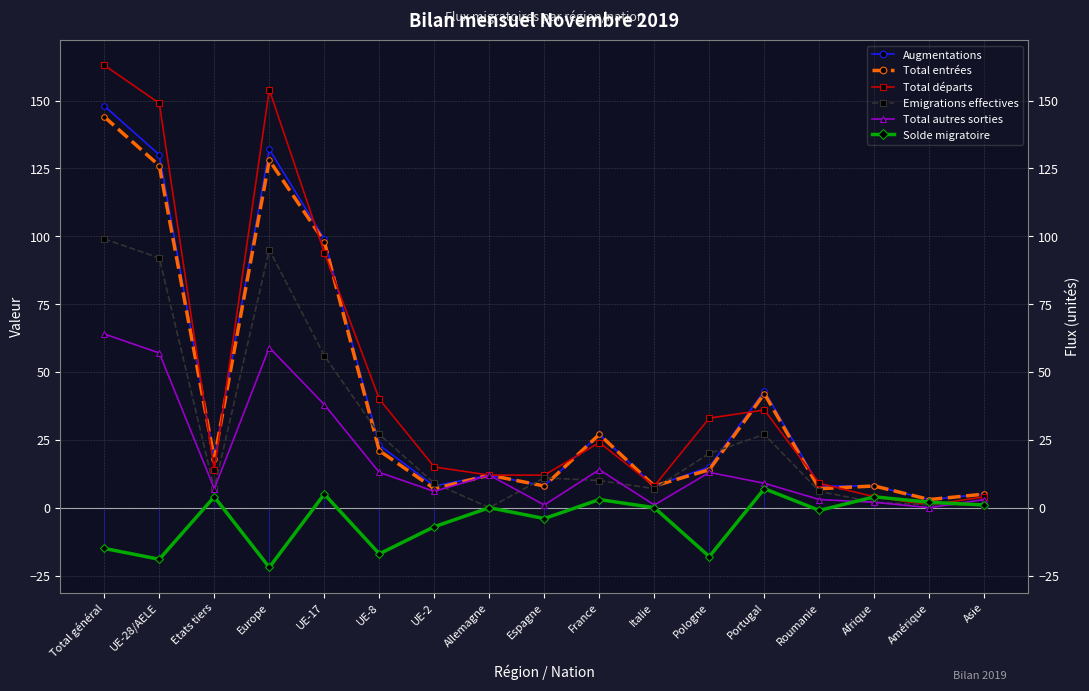

At which label does Total entrées first exceed 14?

Total général